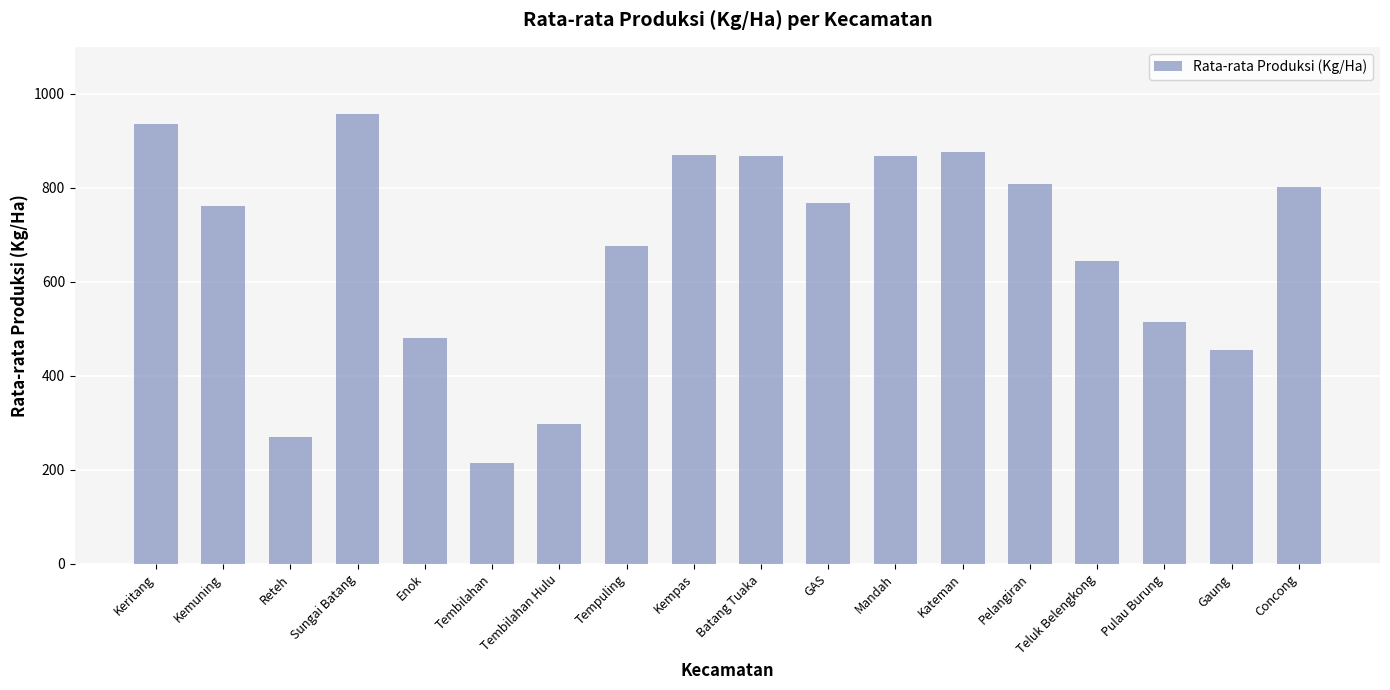

Is it true that the value at Kateman is 568?

False